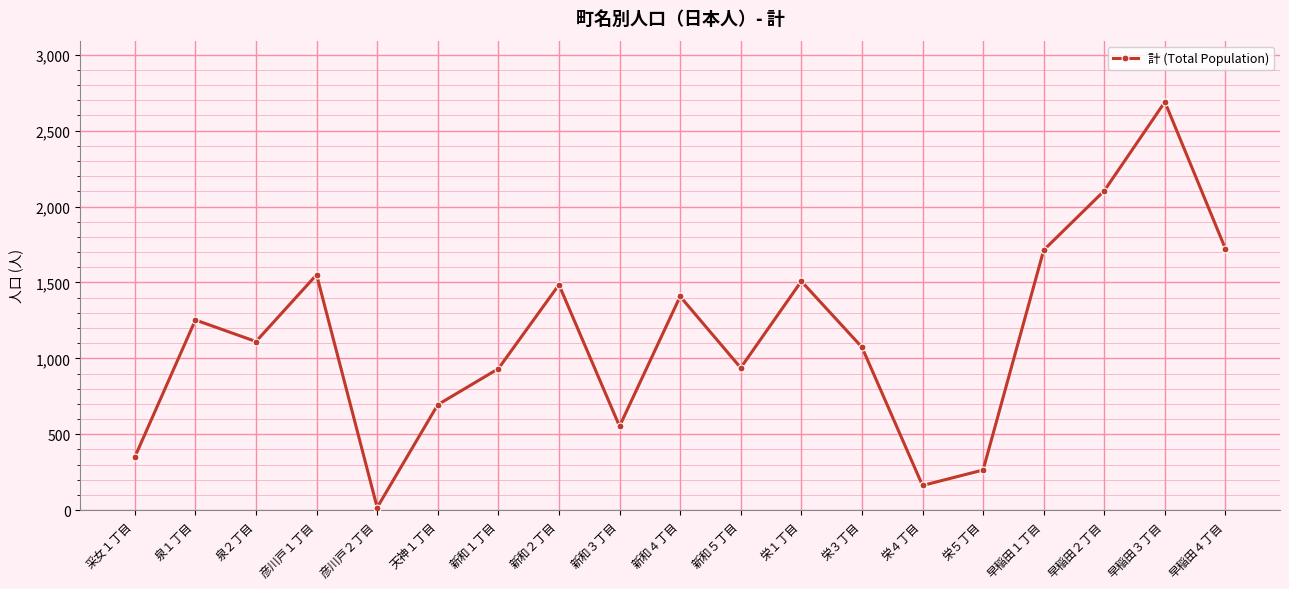

What is the label of the 3rd point from the left?

泉２丁目